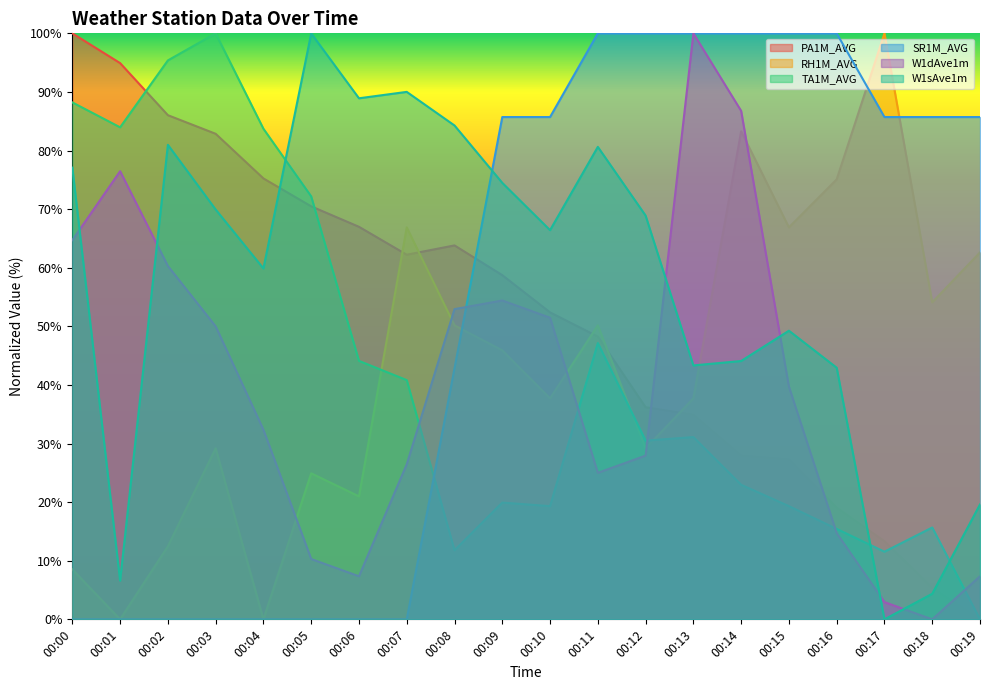

Does the chart display data point markers on the line(s)?

No